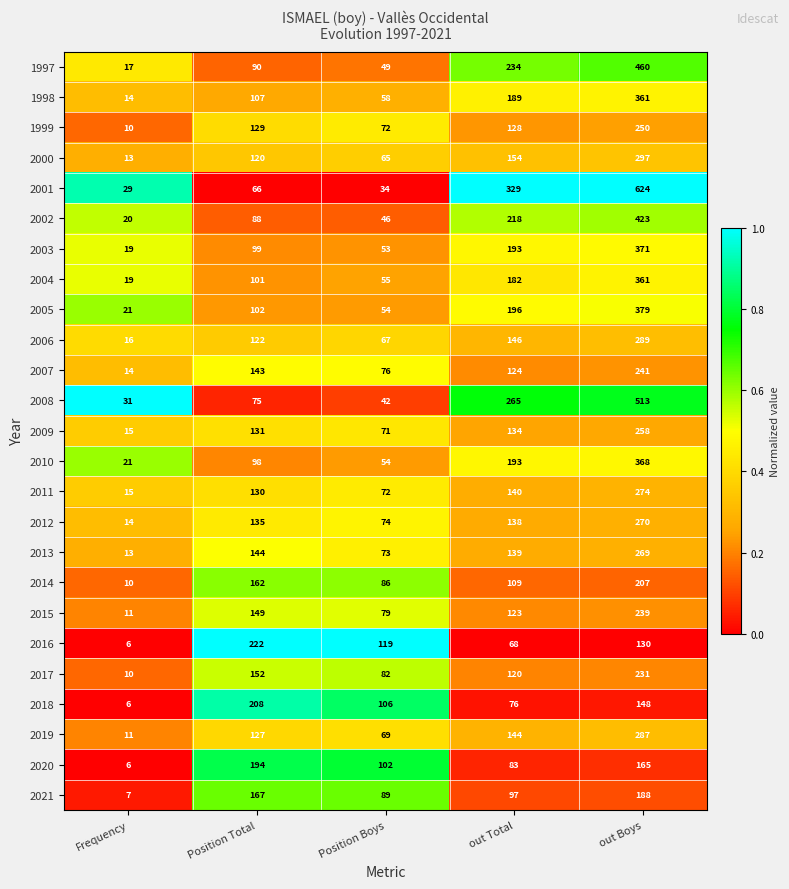

The value of 2021 at out Boys is 313. True or false?

False